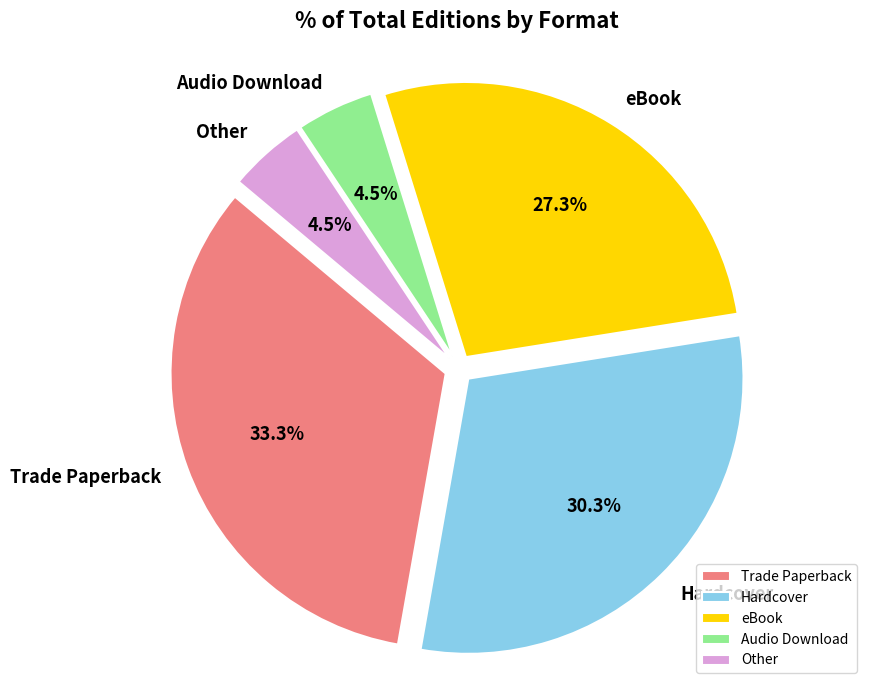

Is there any slice that represents more than half of the pie?

No